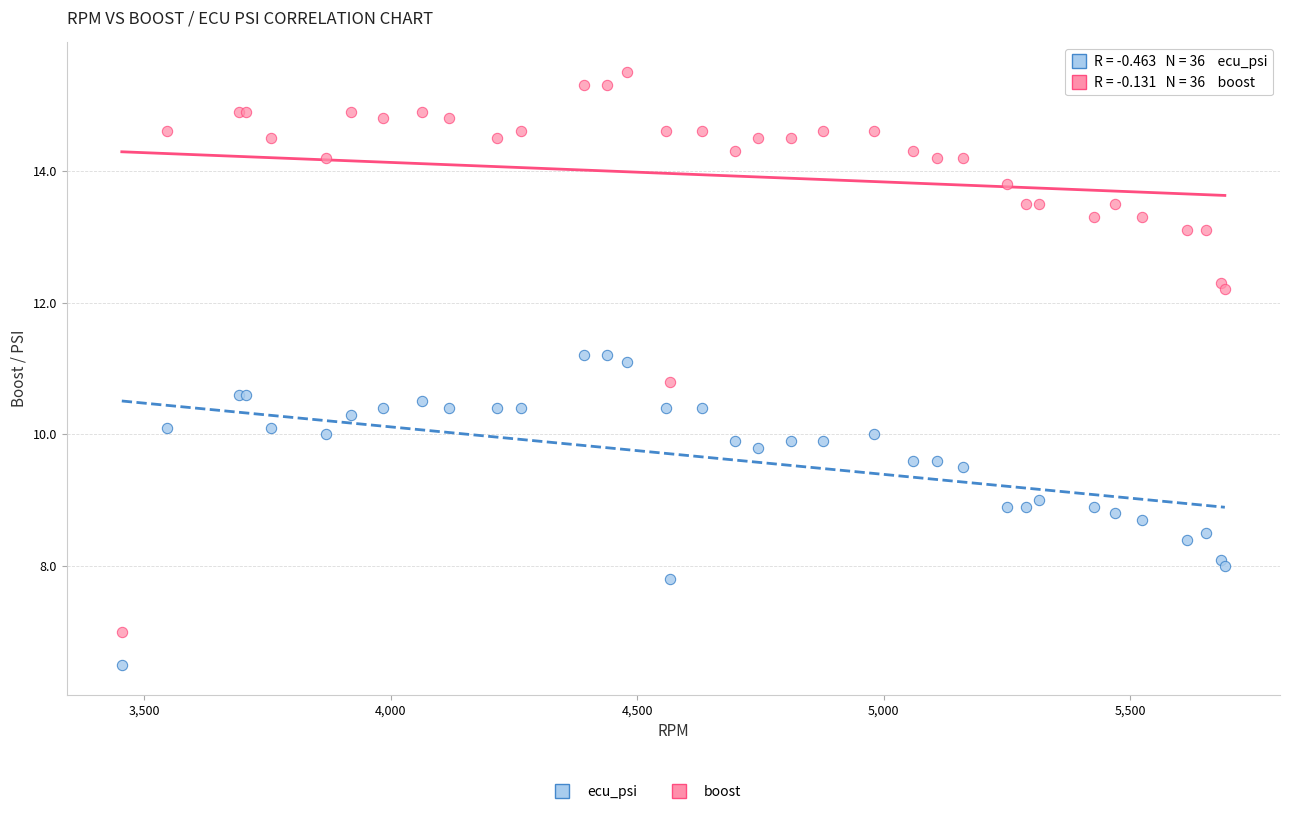

Across all series, what Y value is closest to 11?

11.1